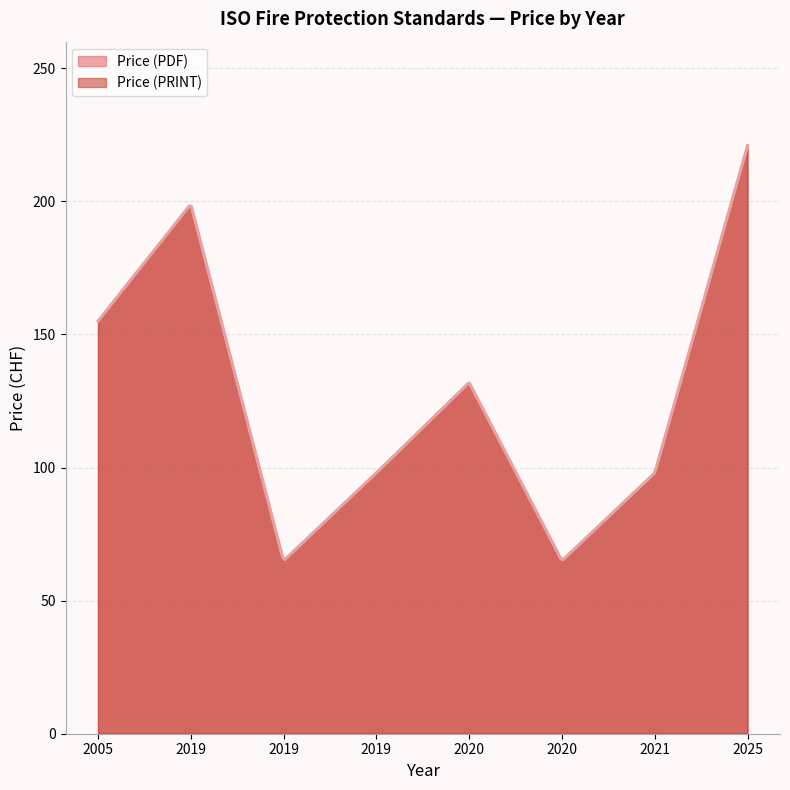

What is the sum of the Price (PRINT) values at 2019 and 2020?

230